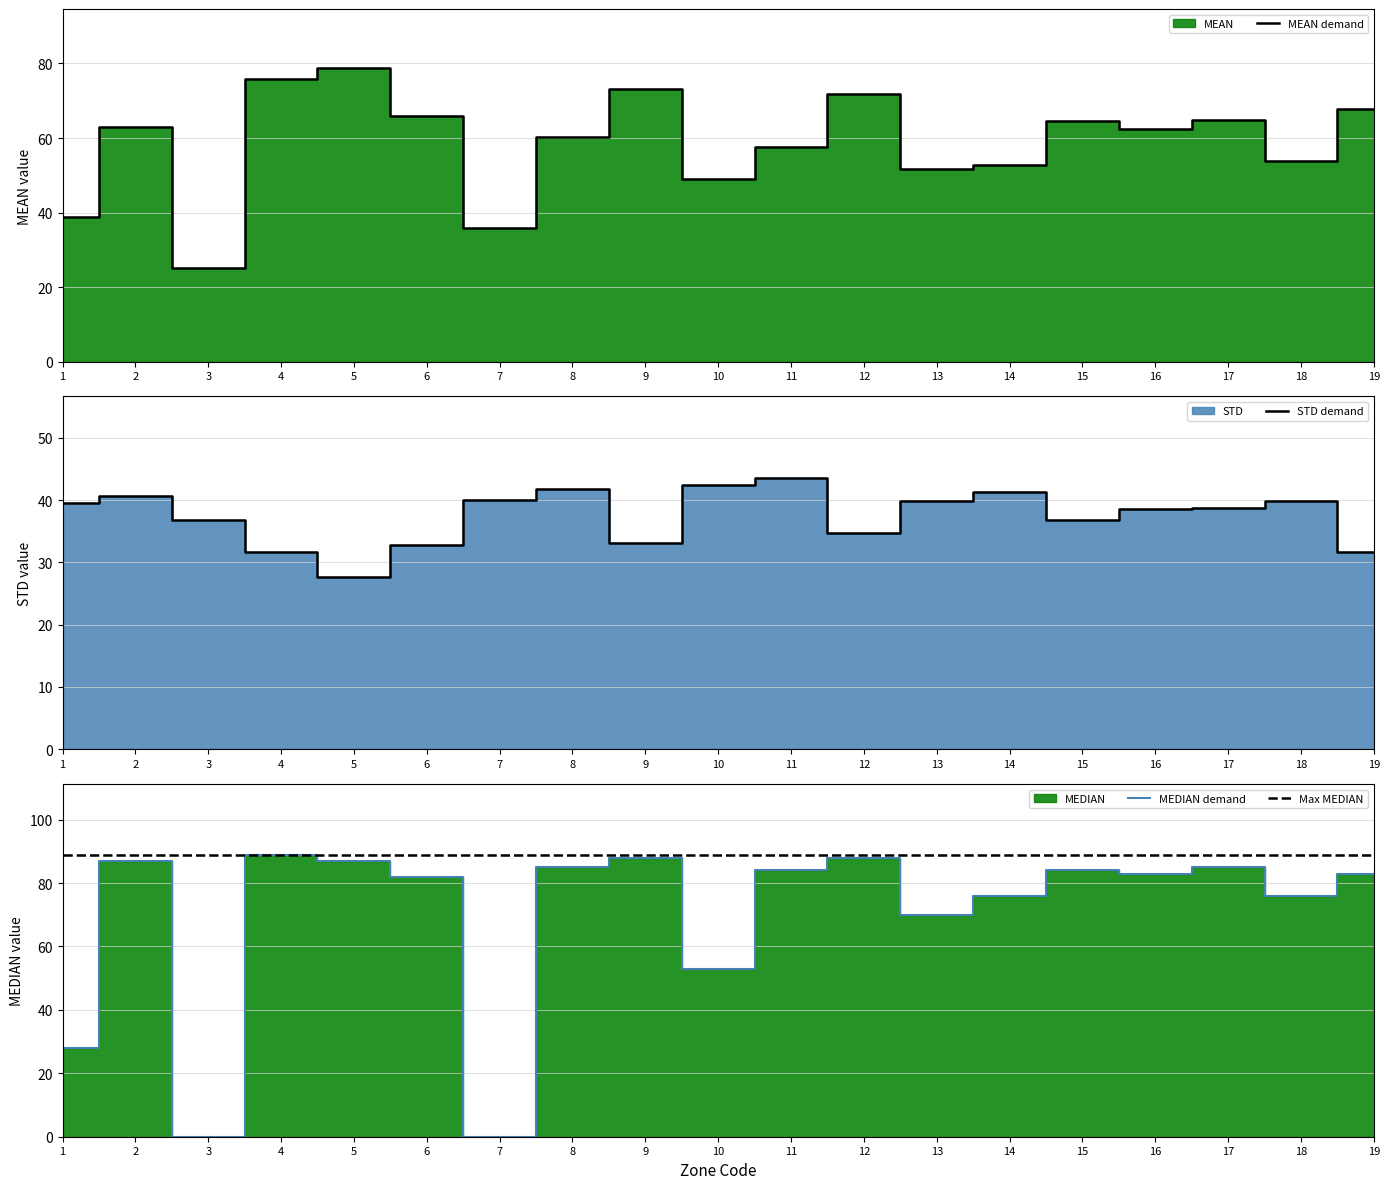

True or false: MEAN has more than 1 interior local peaks.

True